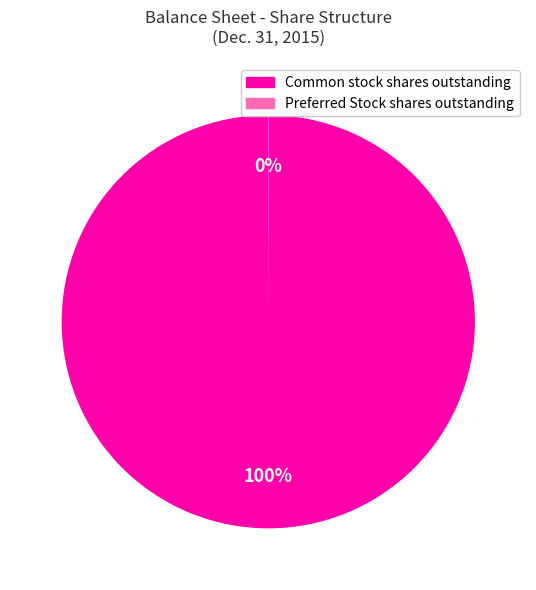

To the nearest percent, what is the average slice percentage?

50%